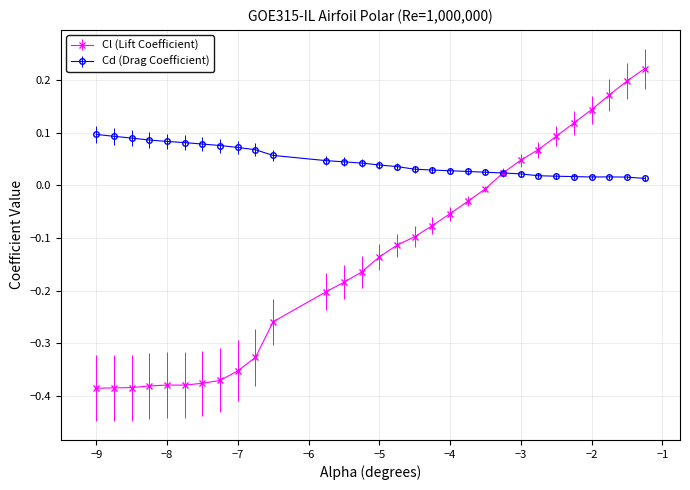

Rank the series by their maximum value, from lowest to highest.

Cd (Drag Coefficient), Cl (Lift Coefficient)